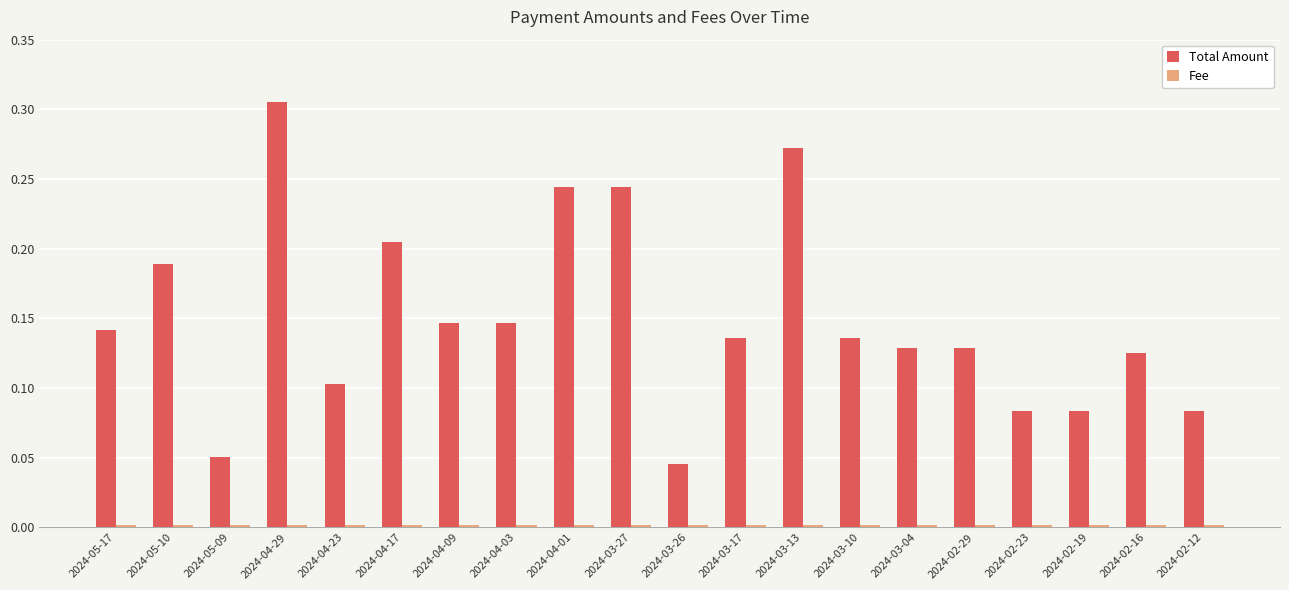

Which series has the largest total across all categories?

Total Amount